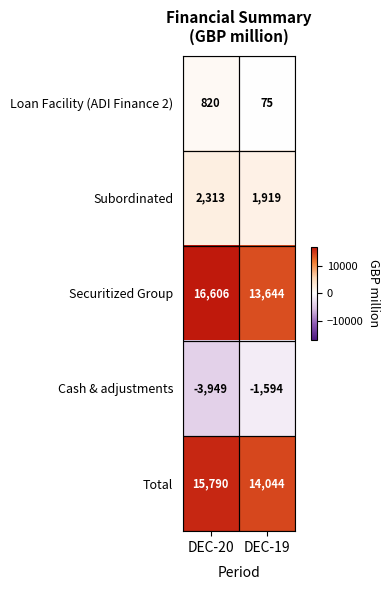

What is the approximate value of Securitized Group at DEC-19, to the nearest 10?

13640